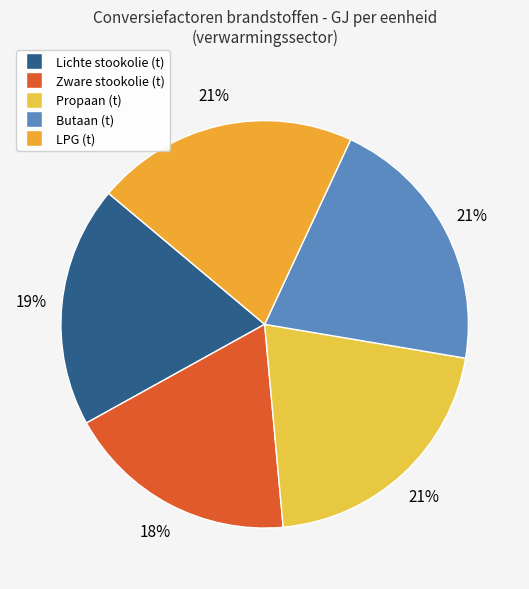

Count the number of slices in the pie.

5